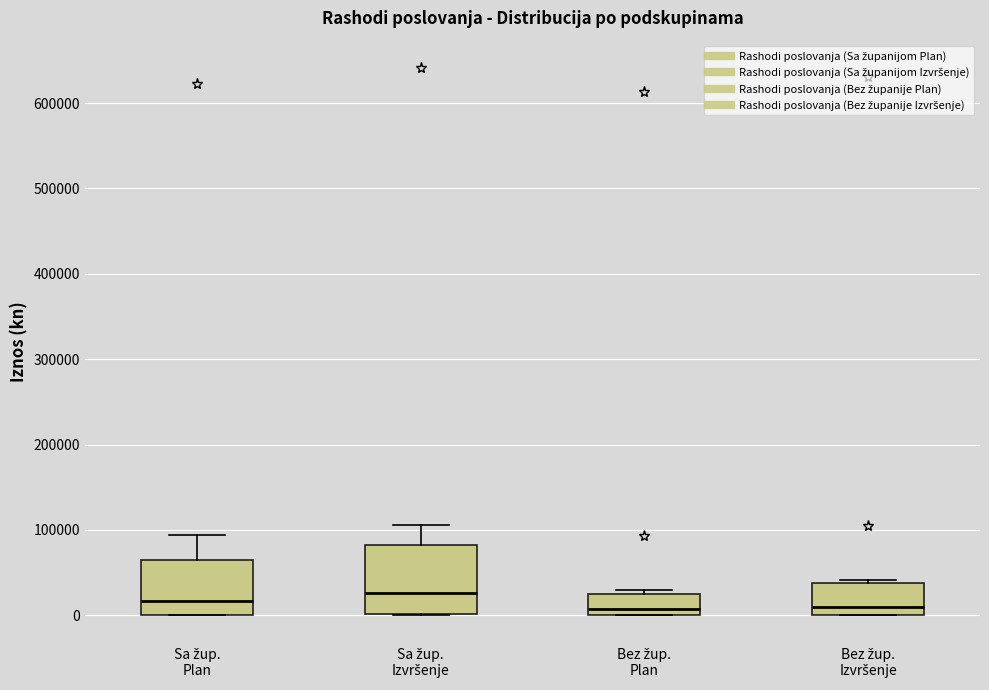

Comparing the boxes themselves (not the whiskers), which one is the tallest?

Sa žup. Izvršenje